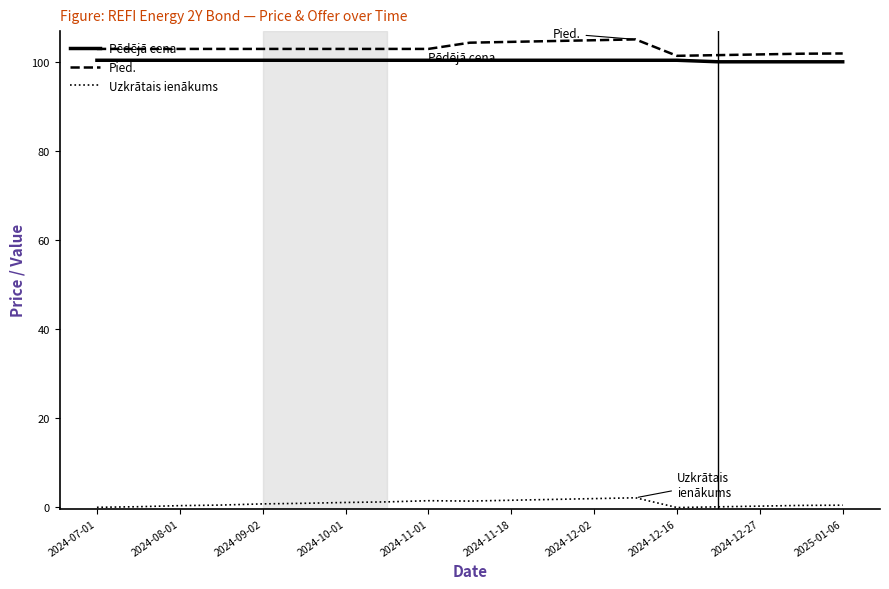

What is the greatest value displayed?

105.1